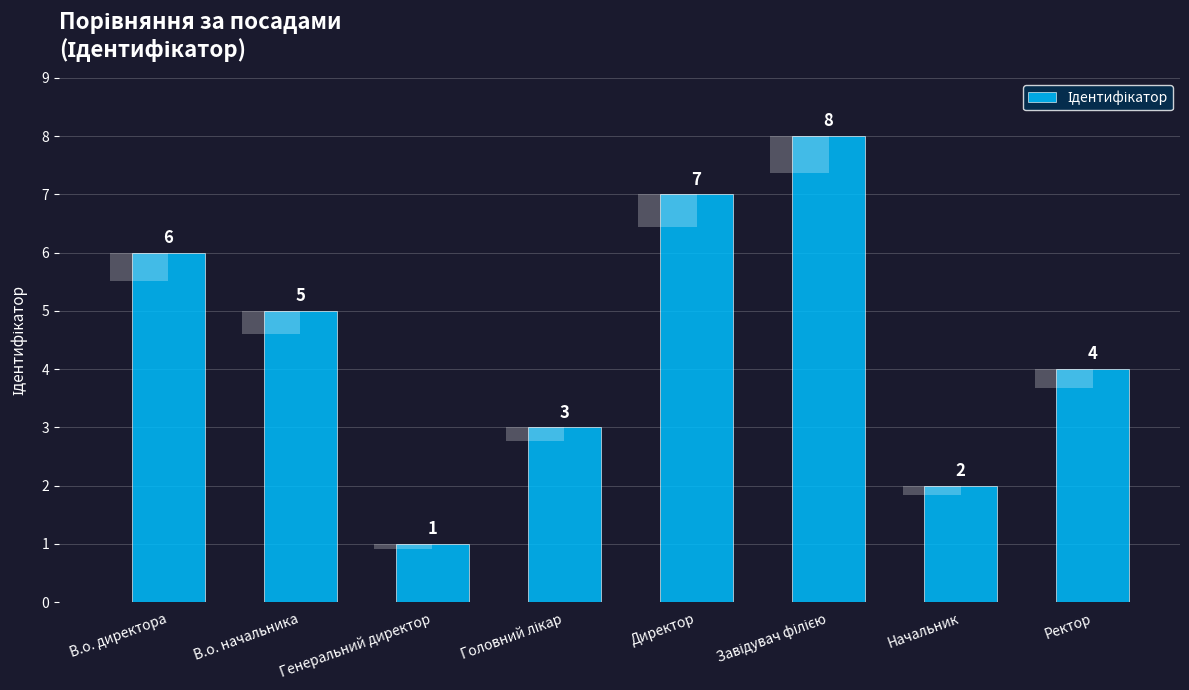

What is the ratio of the value at Генеральний директор to the value at Завідувач філією?

0.1